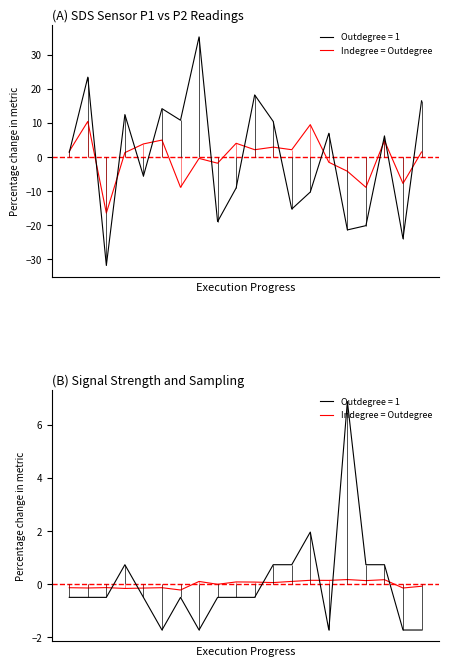

Rank the categories by value from highest to lowest.

15, 17, 13, 14, 16, 12, 7, 9, 10, 11, 8, 19, 2, 5, 0, 1, 18, 4, 3, 6